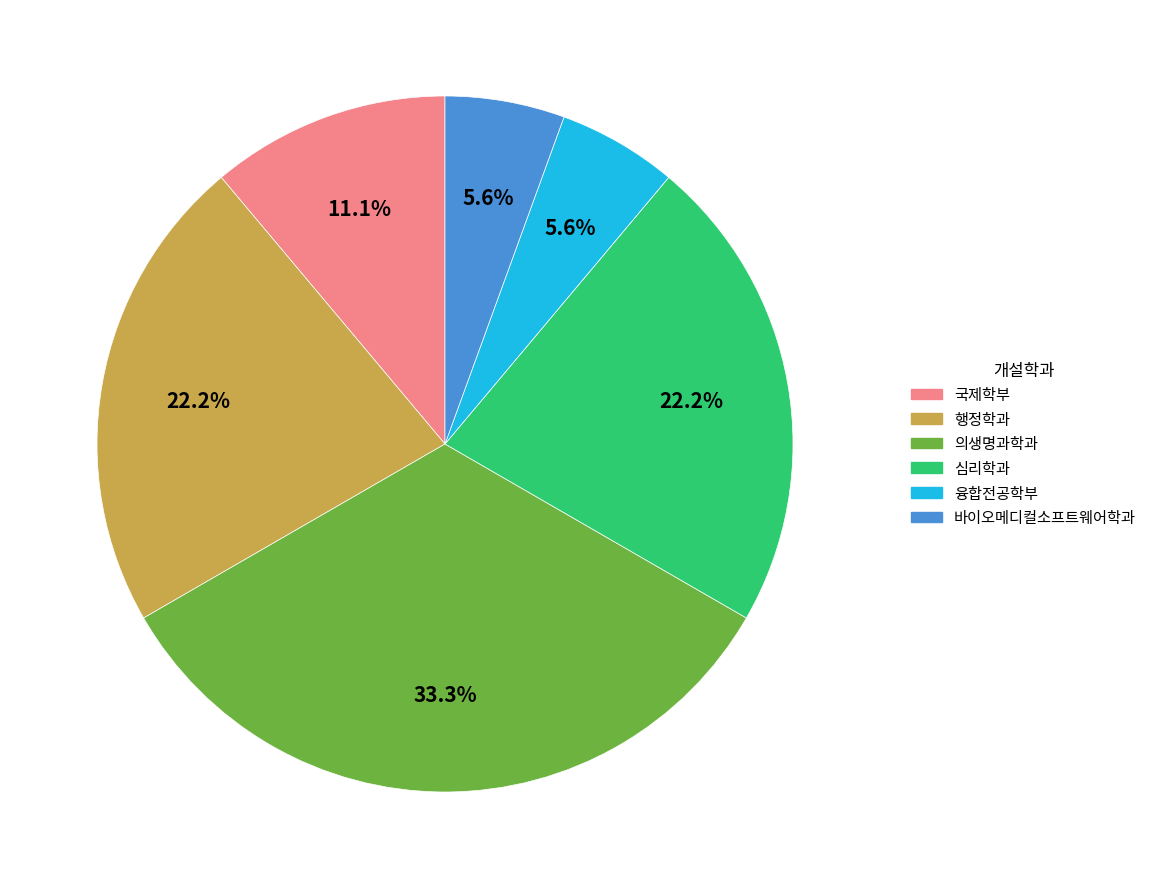

Which category has the biggest portion of the pie?

의생명과학과